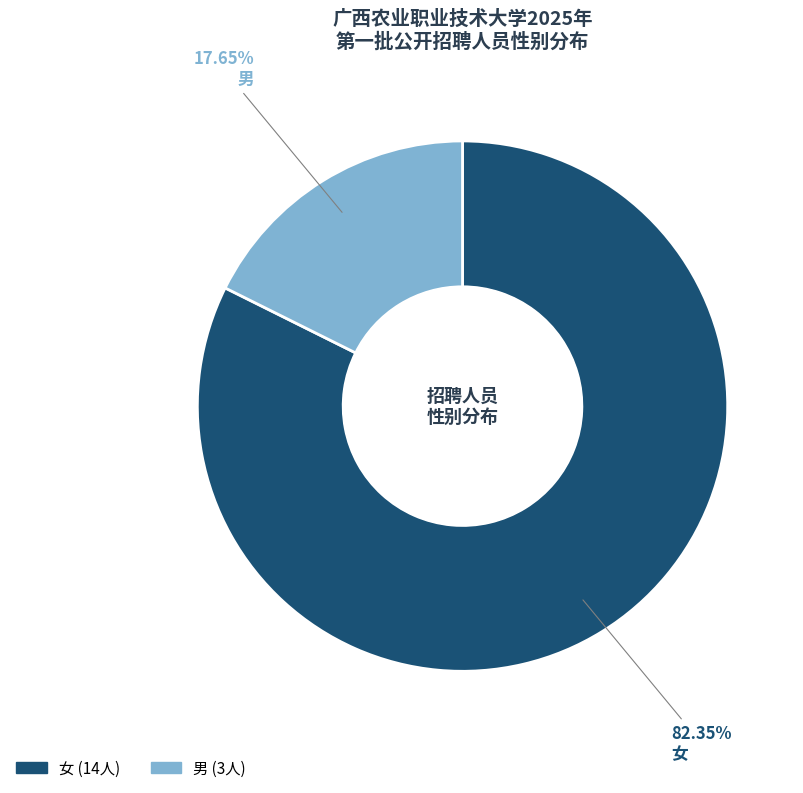

What is the ratio of the value at 男 to the value at 女?

0.2